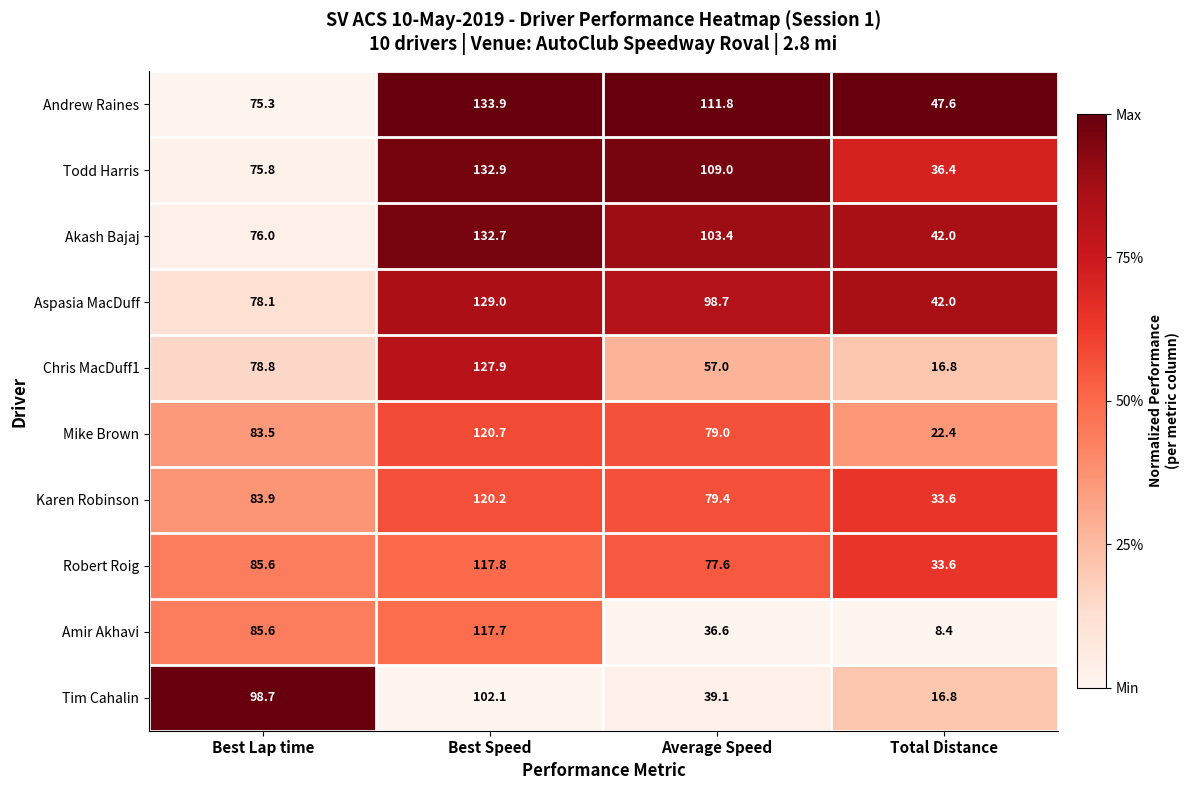

What is the difference between the second highest and minimum values in the Karen Robinson series?

50.3